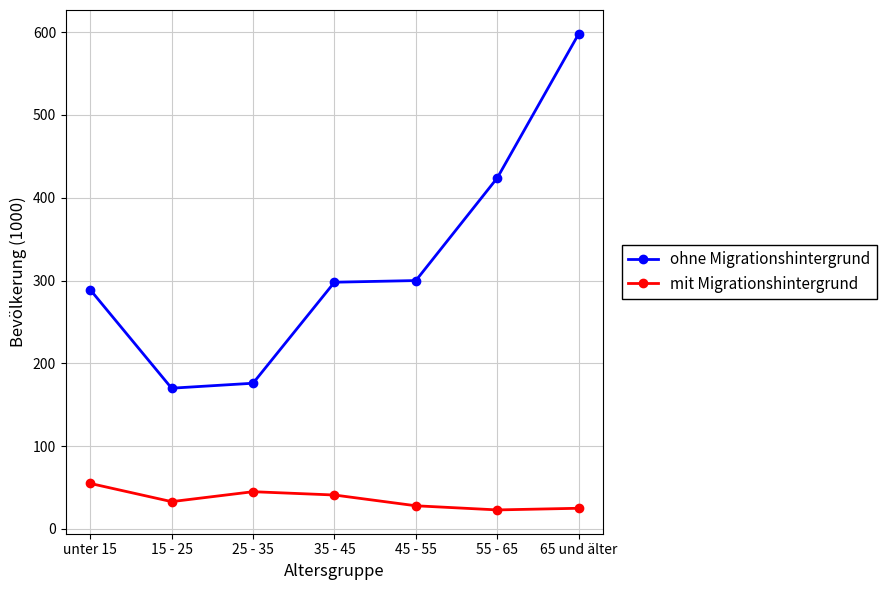

Which series changed the most between 25 - 35 and 55 - 65?

ohne Migrationshintergrund